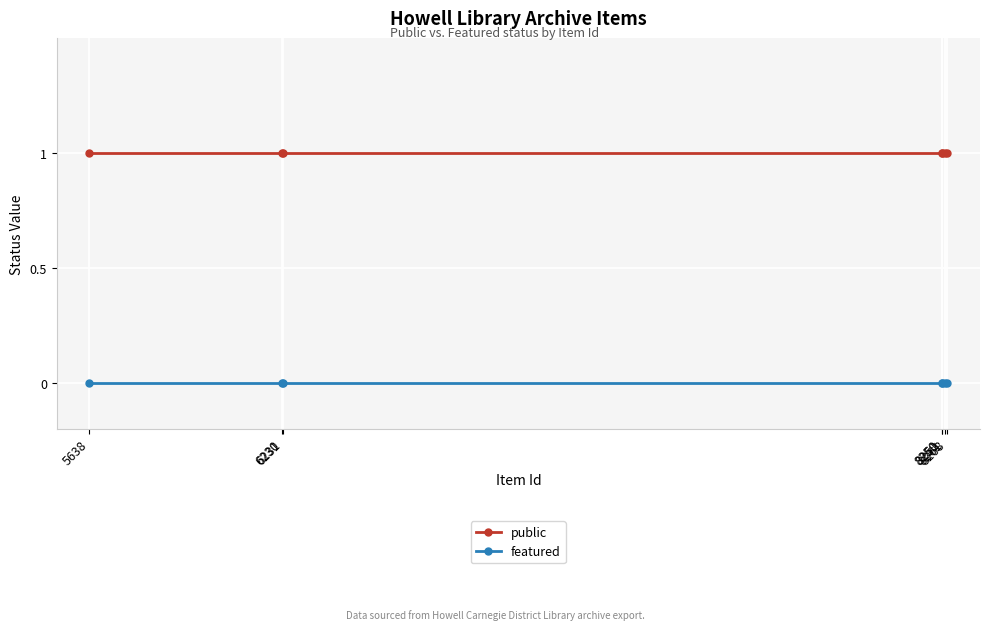

Which series has the largest range (max minus min)?

public